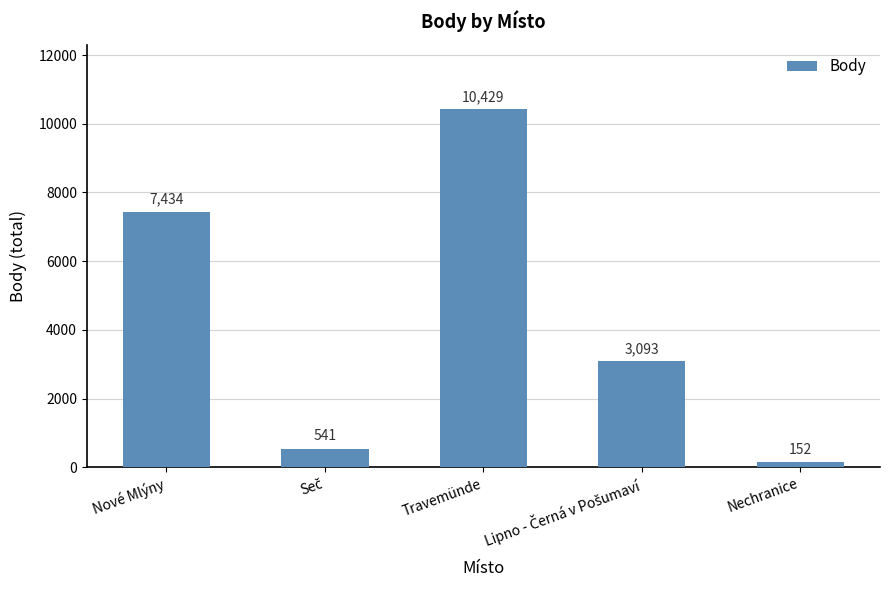

What is the change in value from Nové Mlýny to Nechranice?

-7282